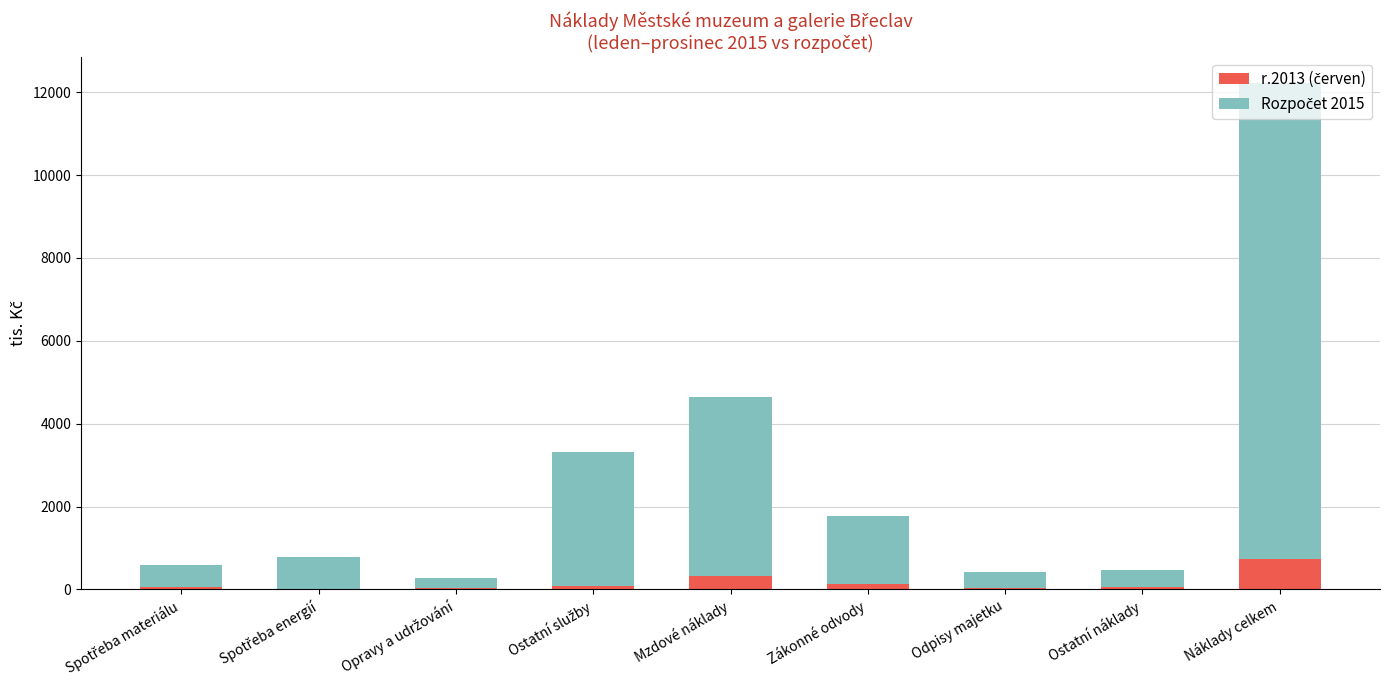

Does the chart contain stacked bars?

Yes